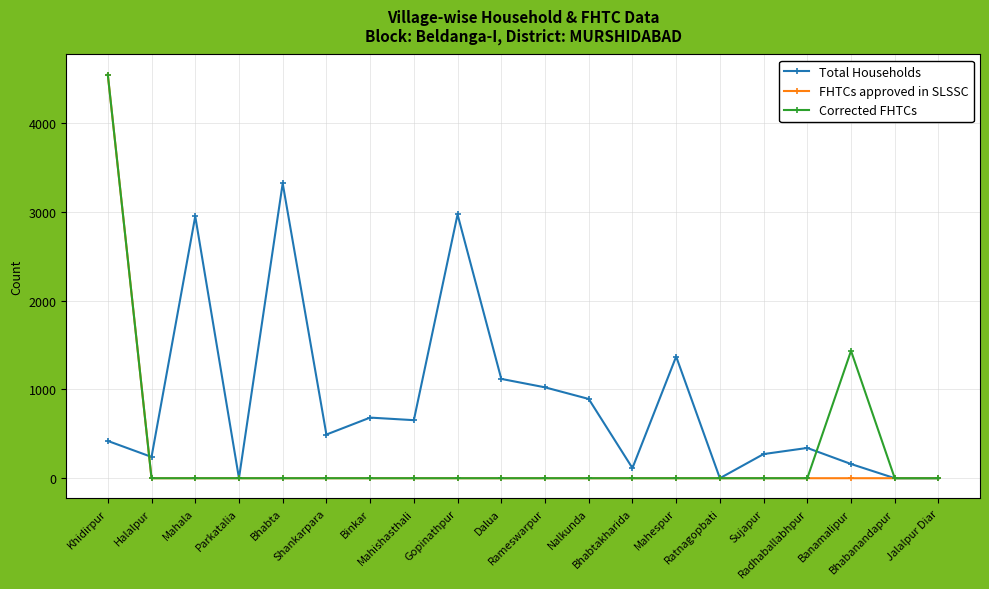

Reading right to left, extract all data points from this chart.

Total Households: 0	0	160	341	272	0	1371	114	893	1024	1119	2972	654	683	492	3322	0	2951	240	420
FHTCs approved in SLSSC: 0	0	0	0	0	0	0	0	0	0	0	0	0	0	0	0	0	0	0	4547
Corrected FHTCs: 0	0	1435	0	0	0	0	0	0	0	0	0	0	0	0	0	0	0	0	4547